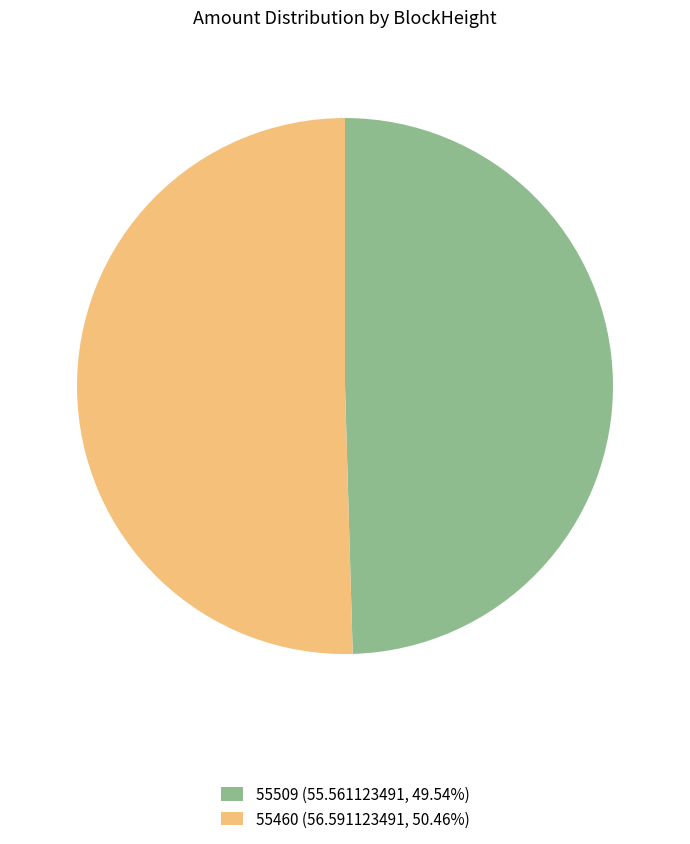

Does 55509 (55.561123491, 49.54%) account for over 50% of the chart?

No